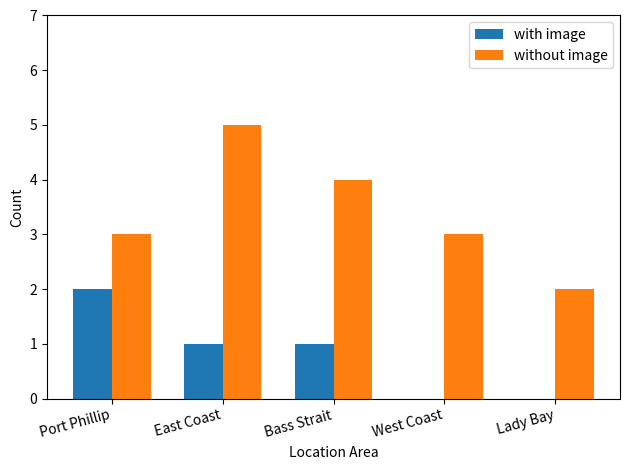

At which category is the sum across all series the highest?

East Coast